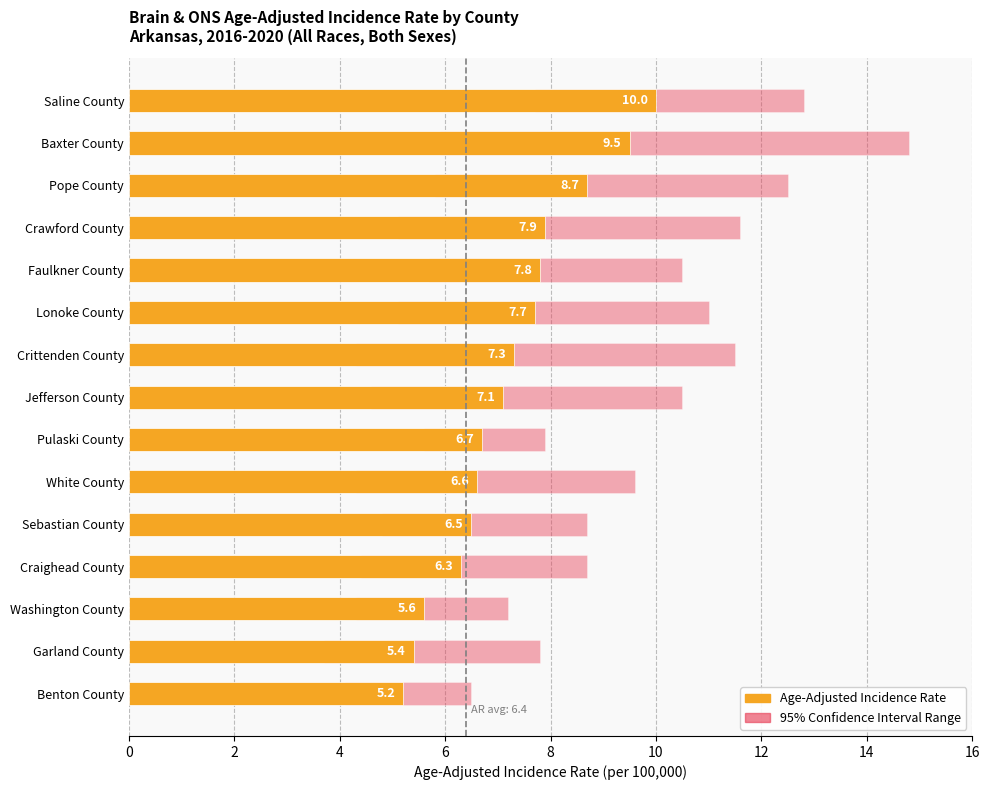

What is the difference between the Age-Adjusted Incidence Rate values at White County and Washington County?

1.0